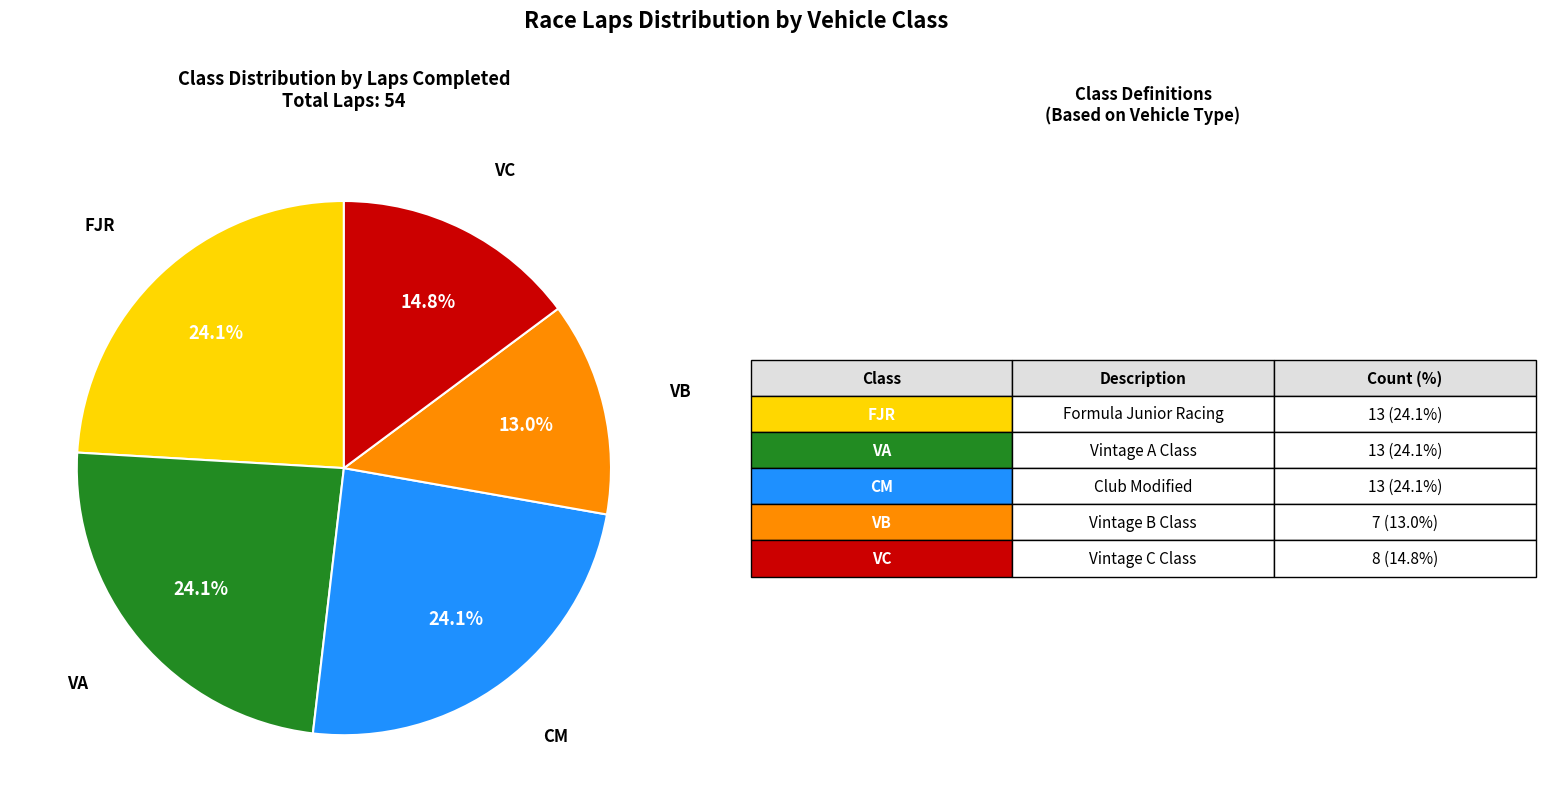

Does any single category account for the majority?

No